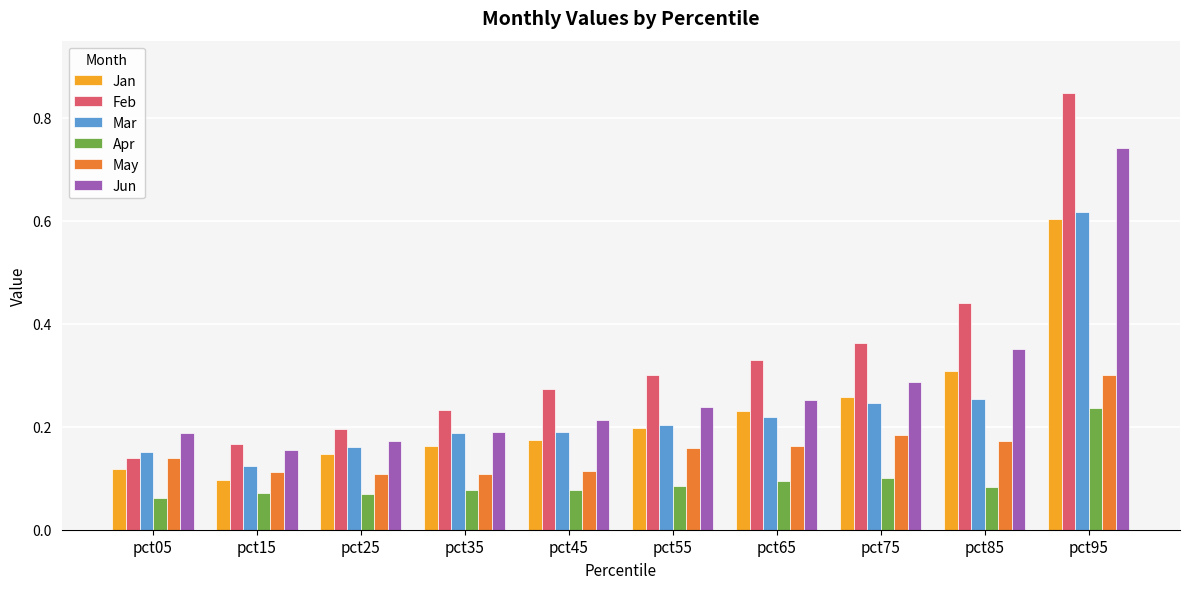

What are all the series names shown in the legend?

Jan, Feb, Mar, Apr, May, Jun